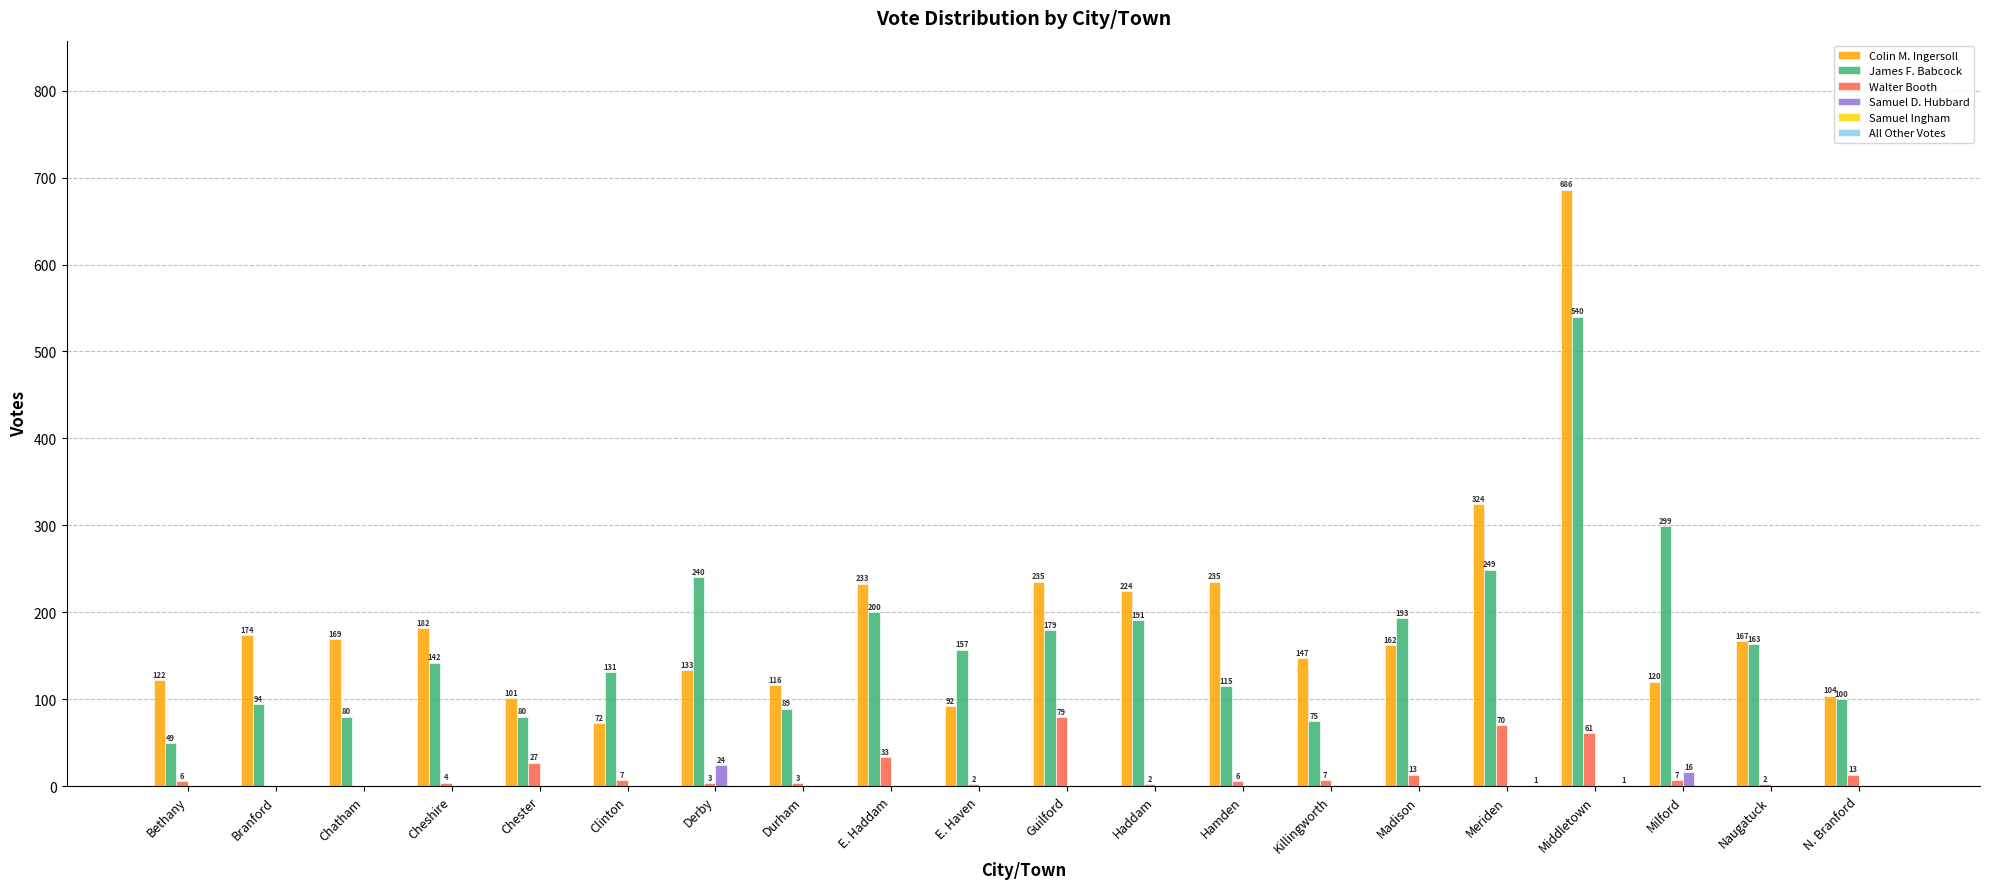

Does the chart contain stacked bars?

No